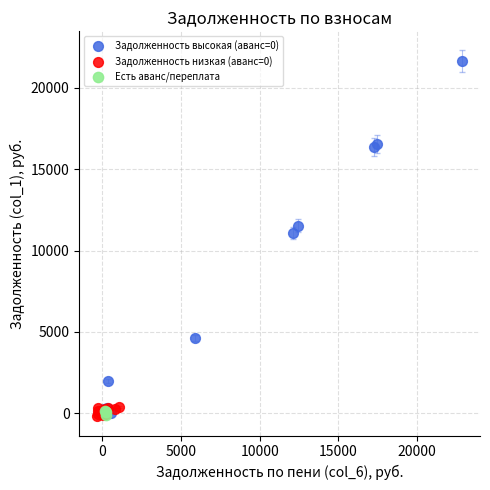

Which series reaches the maximum Y coordinate?

Задолженность высокая (аванс=0)